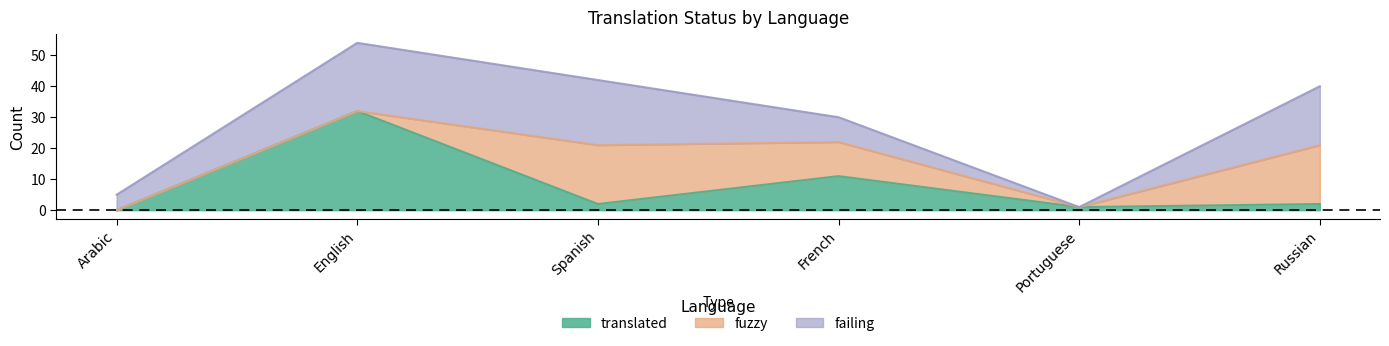

How many times do failing and fuzzy cross each other?

1